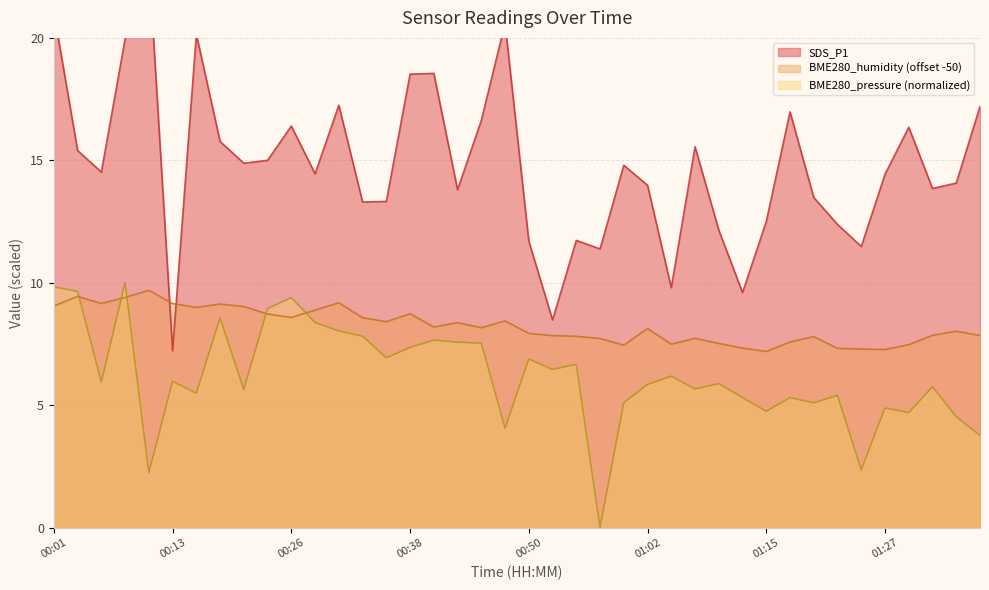

Between 01:12 and 01:02, which is larger?

01:02